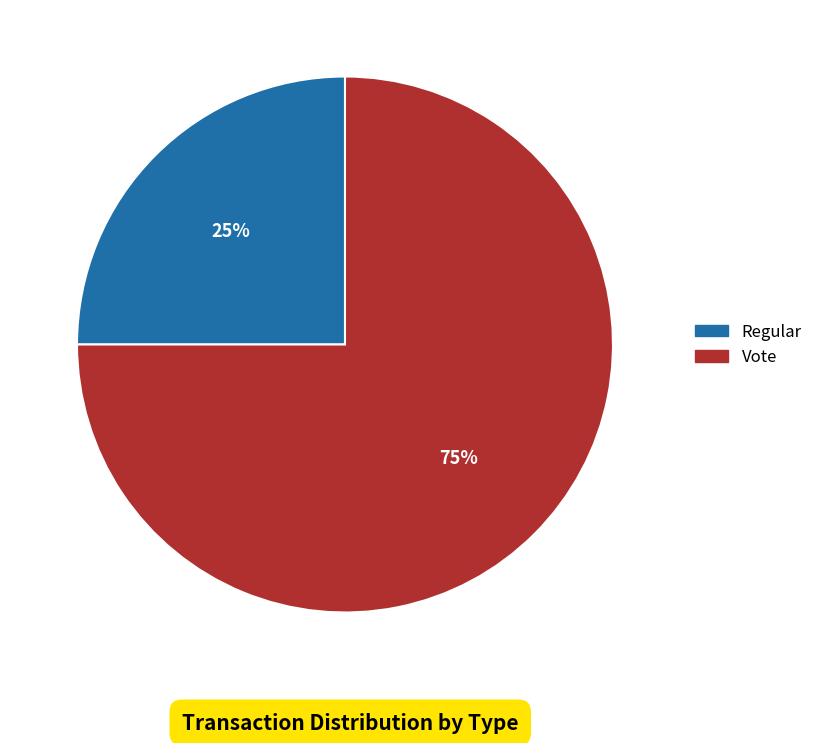

Which slice is the smallest?

Regular